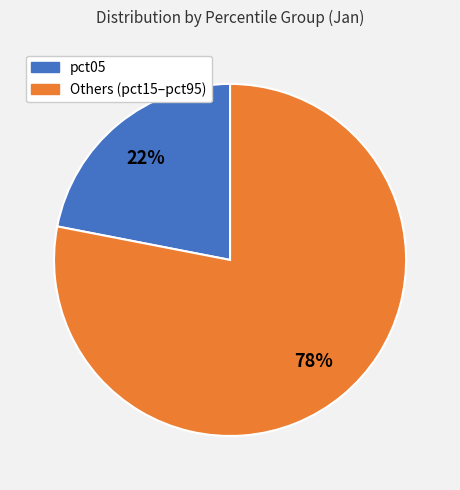

Is there any slice that represents more than half of the pie?

Yes